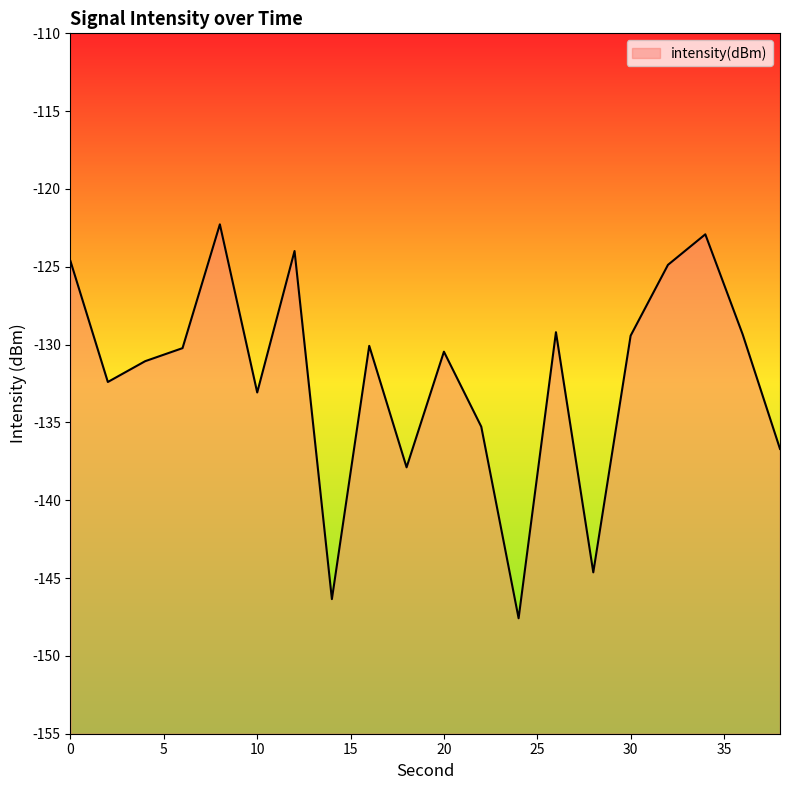

How many categories are shown in the chart?

20